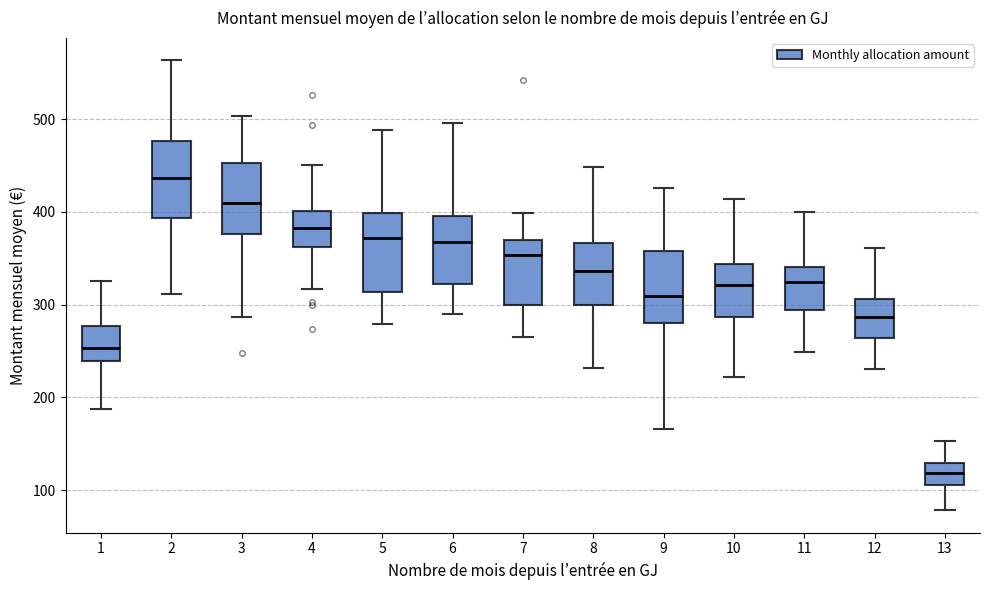

Reading left to right, read every box against the y-axis: the position of its median line, the range the box covers, and the ends of its whiskers. The values are not printed on the chart, so give them approximately, as read against the axis.

1: median 250, box 240 to 280, whiskers 190 to 330
2: median 440, box 390 to 480, whiskers 310 to 560
3: median 410, box 380 to 450, whiskers 290 to 500
4: median 380, box 360 to 400, whiskers 320 to 450
5: median 370, box 310 to 400, whiskers 280 to 490
6: median 370, box 320 to 400, whiskers 290 to 500
7: median 350, box 300 to 370, whiskers 270 to 400
8: median 340, box 300 to 370, whiskers 230 to 450
9: median 310, box 280 to 360, whiskers 170 to 430
10: median 320, box 290 to 340, whiskers 220 to 410
11: median 320, box 290 to 340, whiskers 250 to 400
12: median 290, box 260 to 310, whiskers 230 to 360
13: median 120, box 110 to 130, whiskers 80 to 150